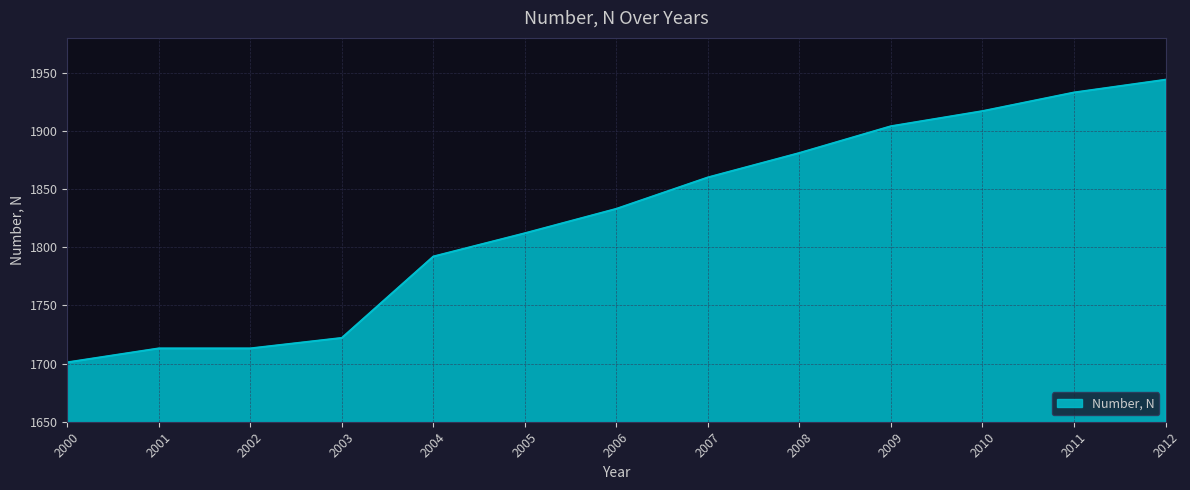

Reading left to right, what are all the values shown in this chart?

1701	1713	1713	1722	1792	1812	1833	1860	1881	1904	1917	1933	1944